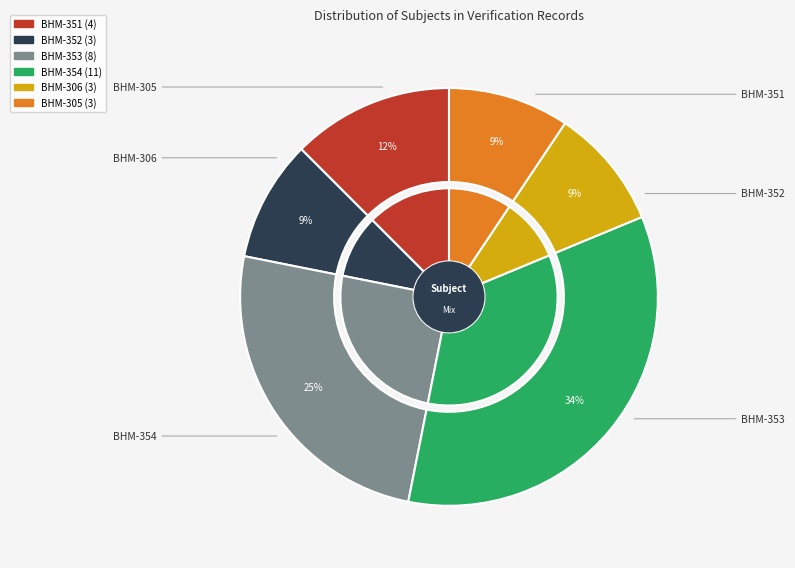

Count the number of slices in the pie.

6